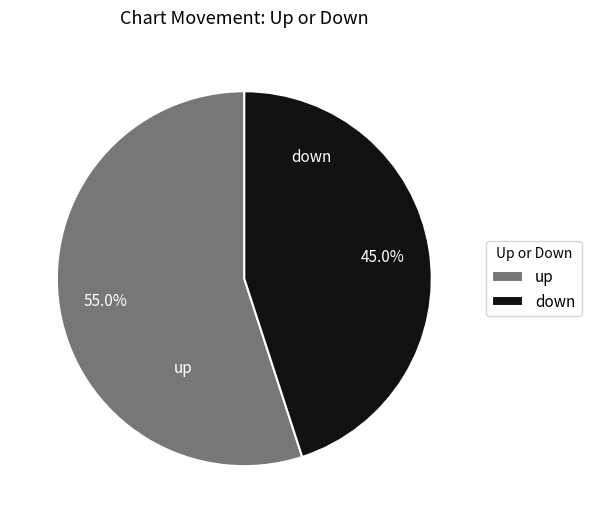

What percentage do up and down together represent?

100.0%